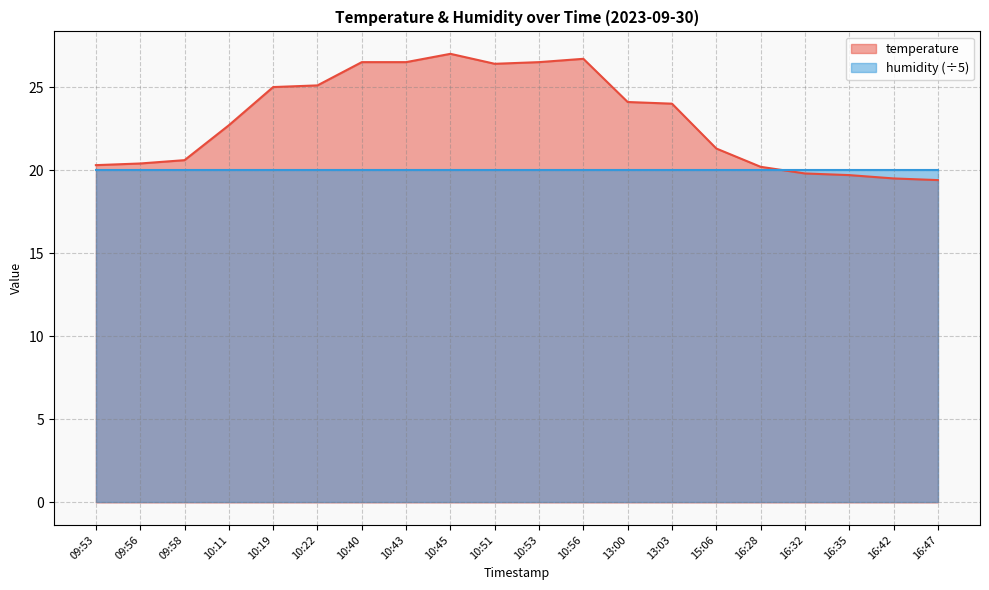

What is the sum of all values?

461.7